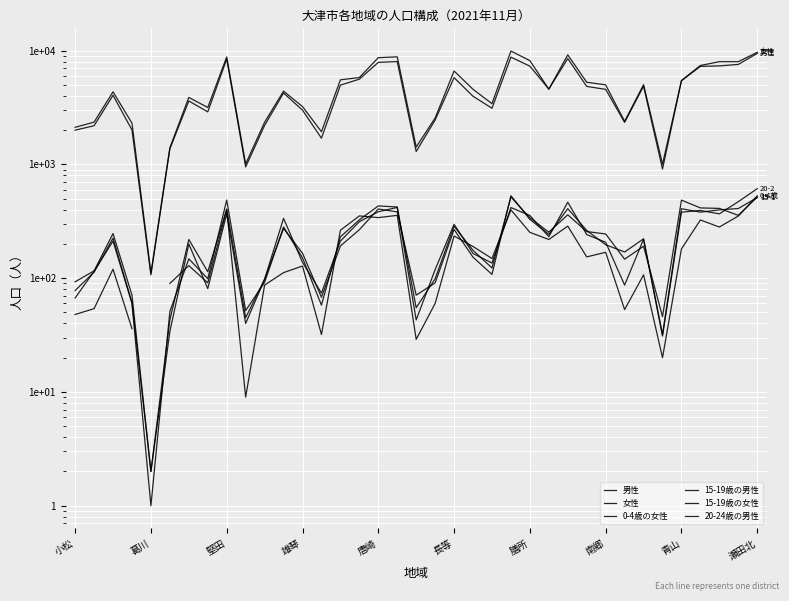

True or false: 男性 and 0-4歳の女性 cross at least once.

False